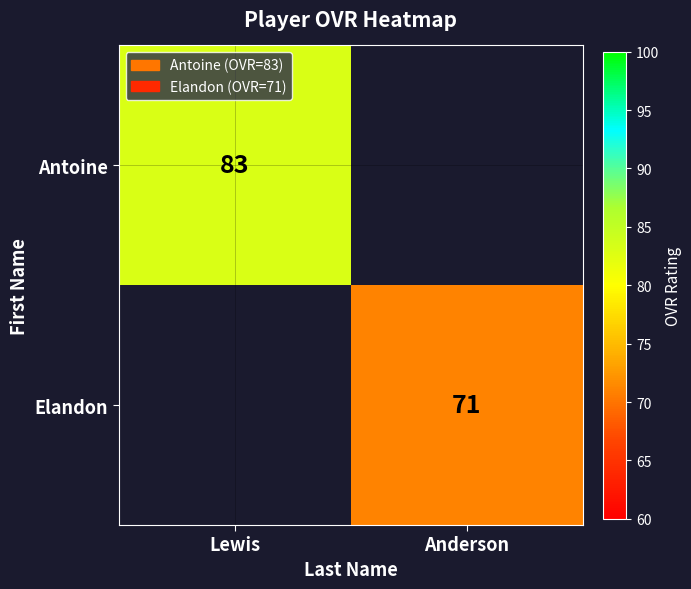

Is it true that Elandon equals 26.6 at Anderson?

False